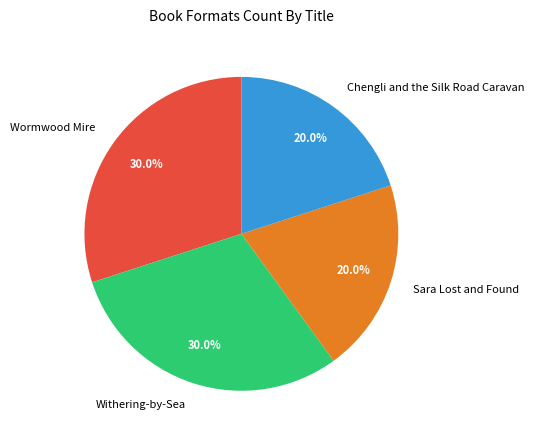

True or false: Chengli and the Silk Road Caravan accounts for 20% of the total.

True